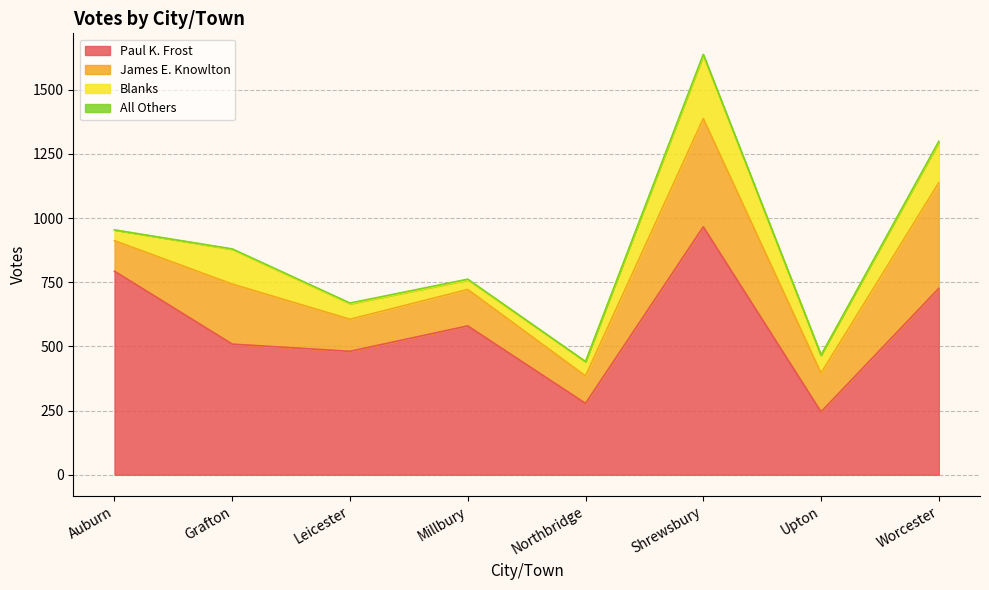

True or false: Blanks and Paul K. Frost cross at least once.

False